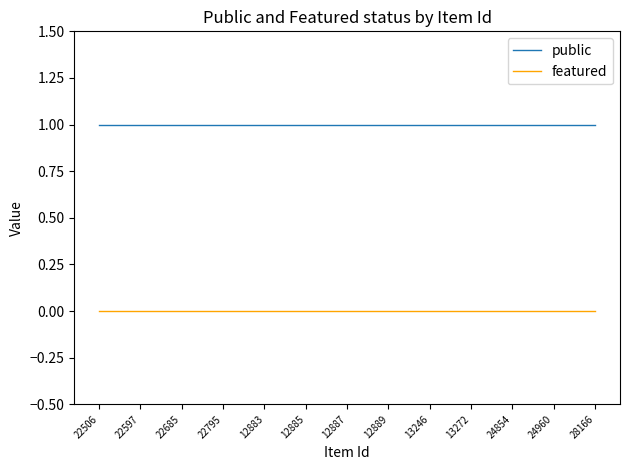

What is the greatest value displayed?

1